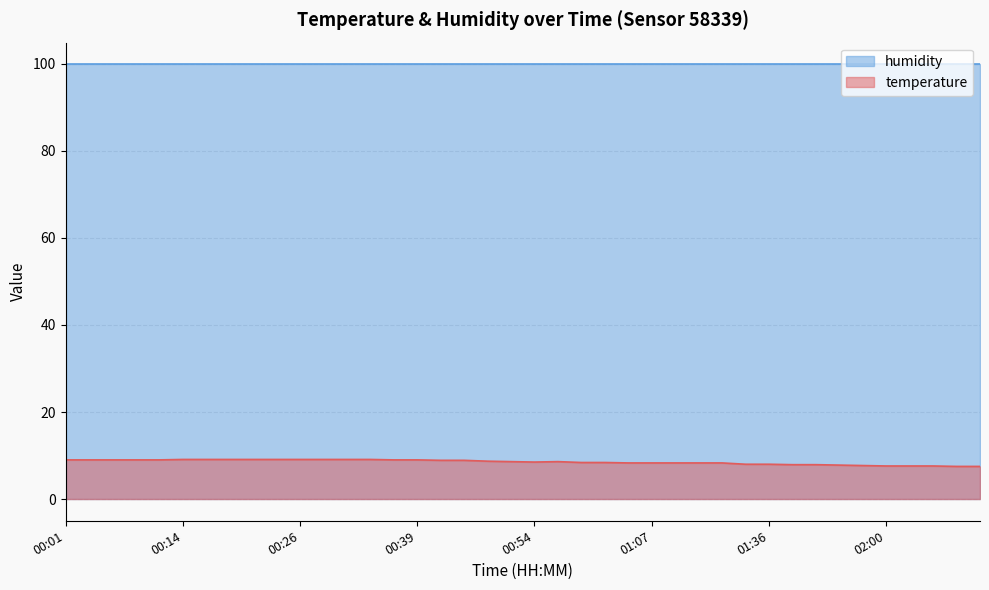

True or false: humidity and temperature cross at least once.

False